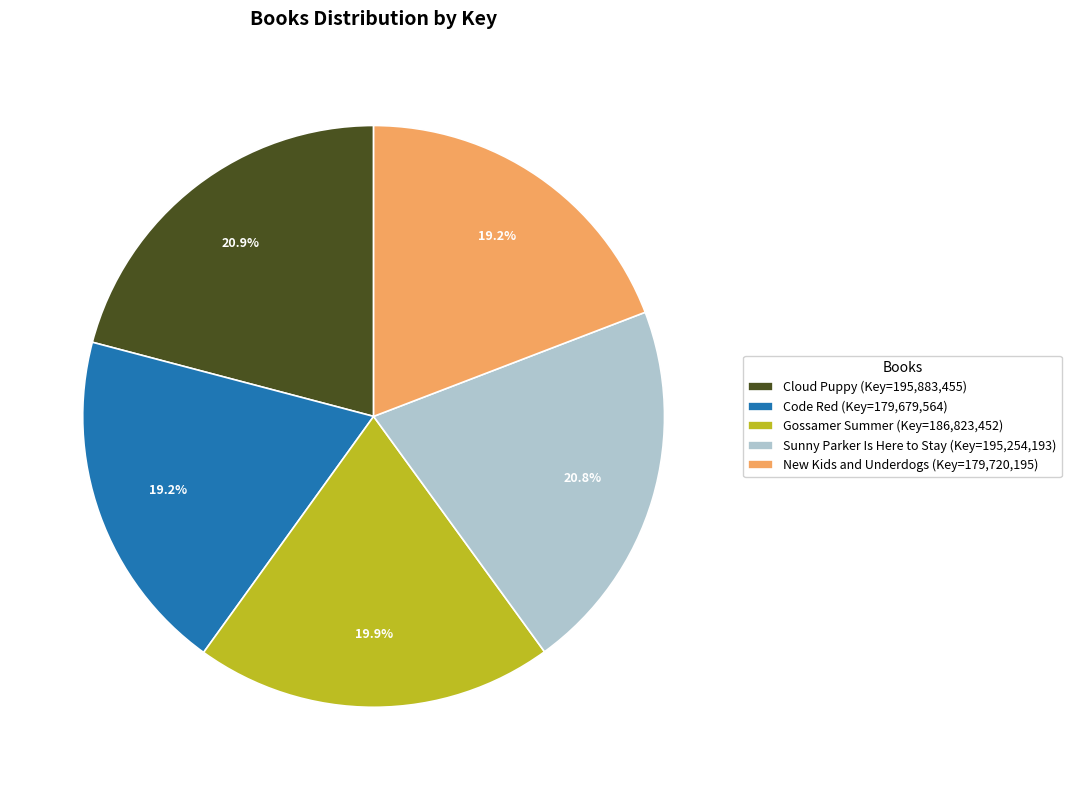

What percentage is the Gossamer Summer slice, to the nearest percent?

20%